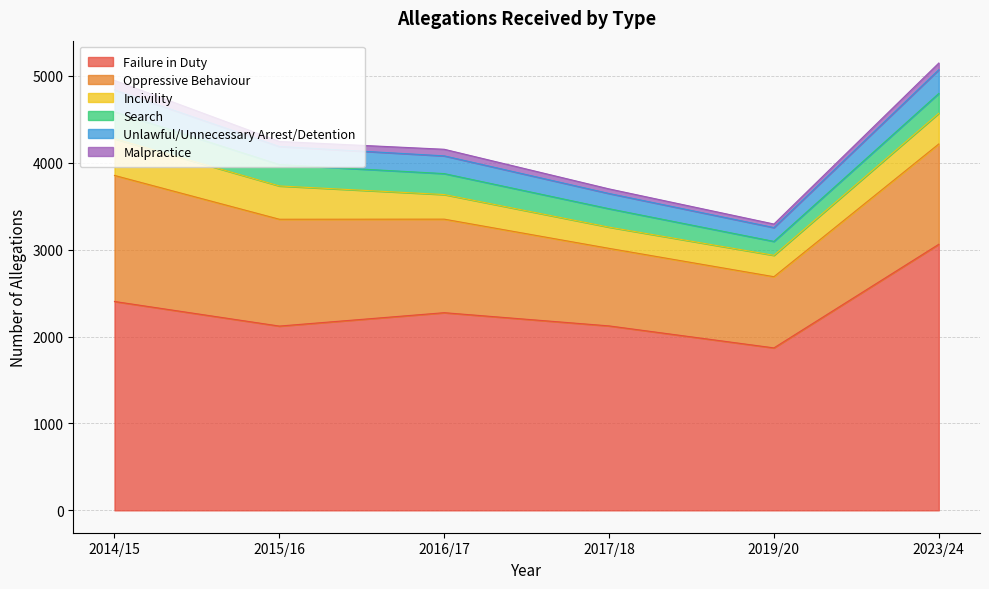

The Malpractice series shows 28 at 2017/18. True or false?

False